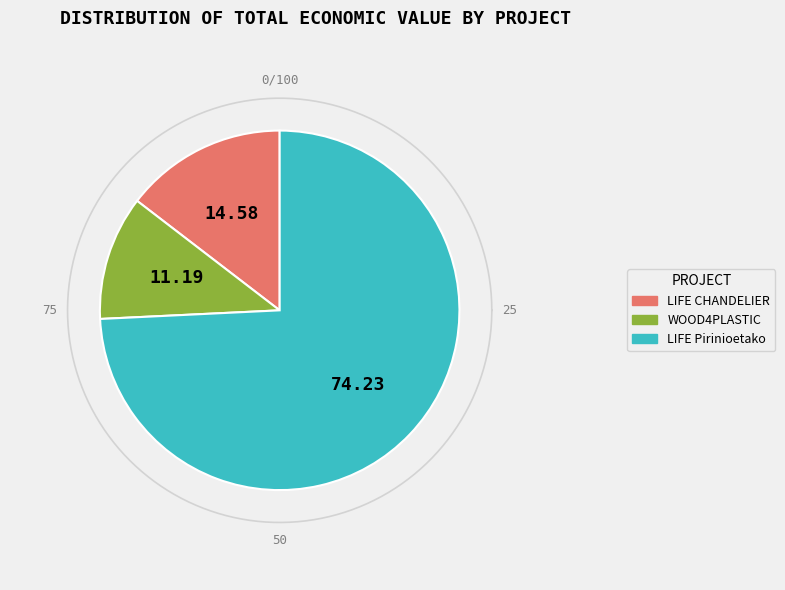

What is the ratio of the value at LIFE Pirinioetako to the value at LIFE CHANDELIER?

5.1